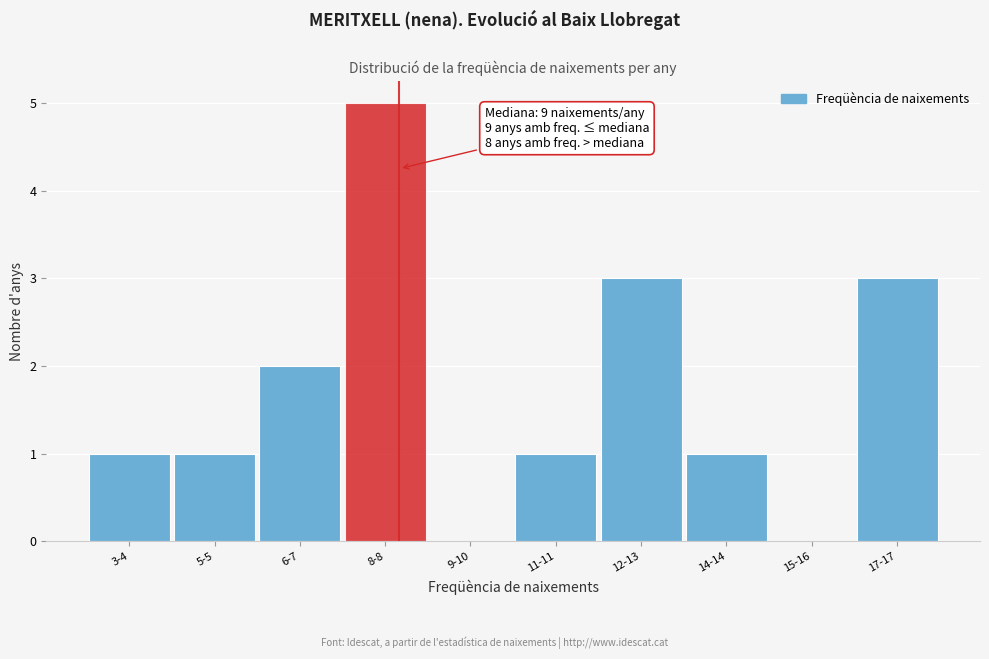

Reading left to right, list all the values displayed in this chart.

3-4=1	5-5=1	6-7=2	8-8=5	9-10=0	11-11=1	12-13=3	14-14=1	15-16=0	17-17=3